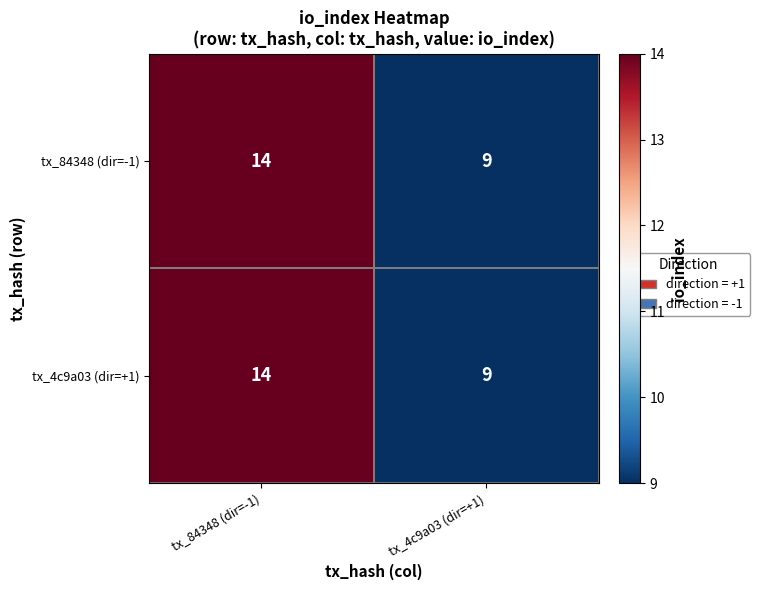

Count the number of data series in this chart.

2